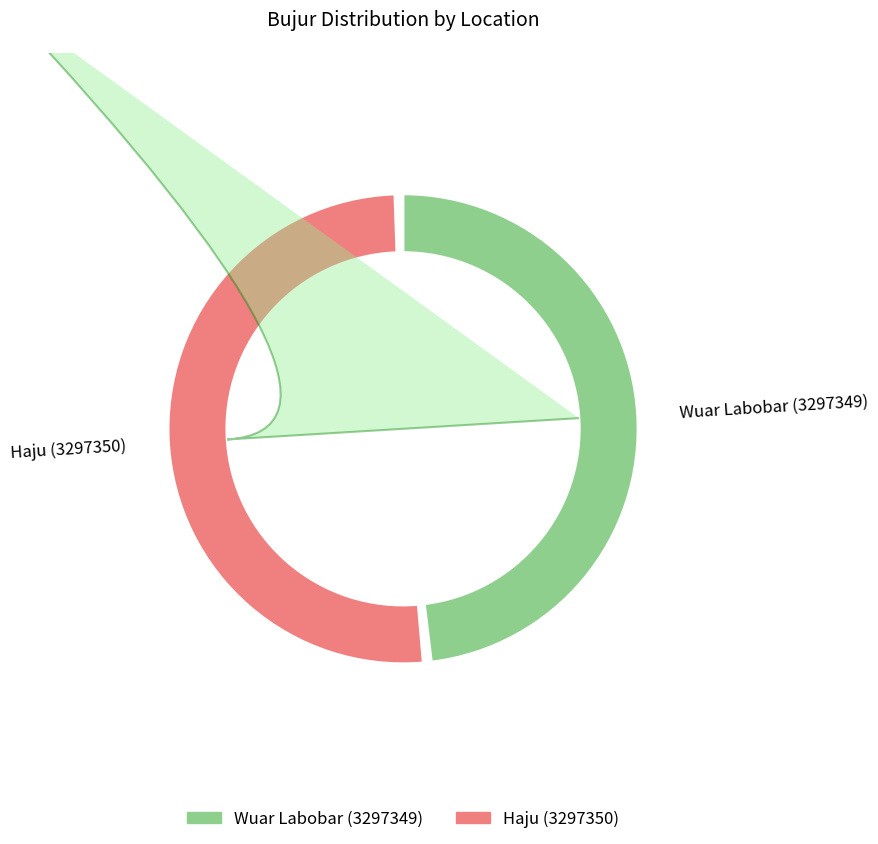

To the nearest percent, what is the difference between the largest and smallest slice percentages?

3%